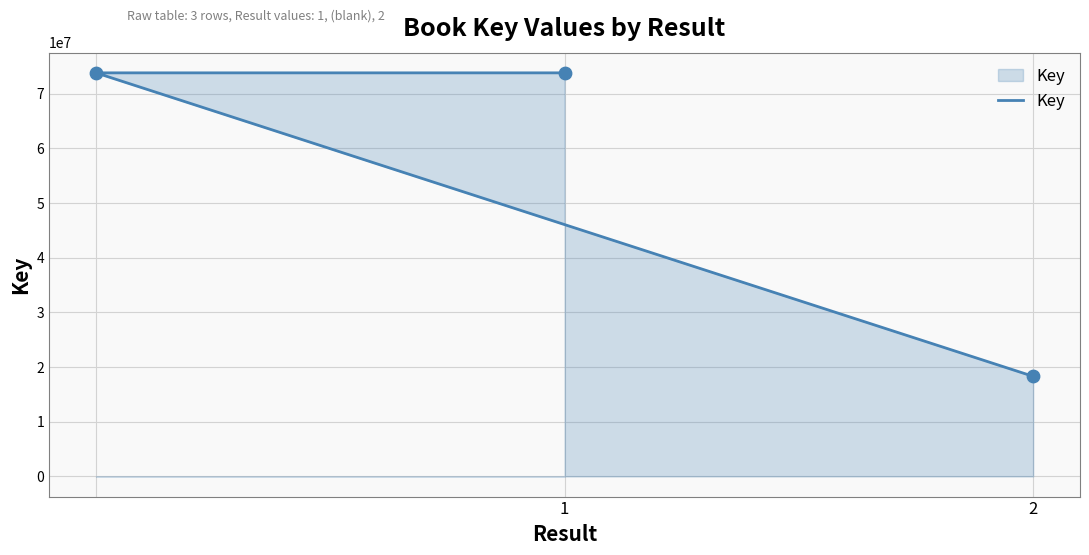

What is the change in value from 1 to 2?

-55525082